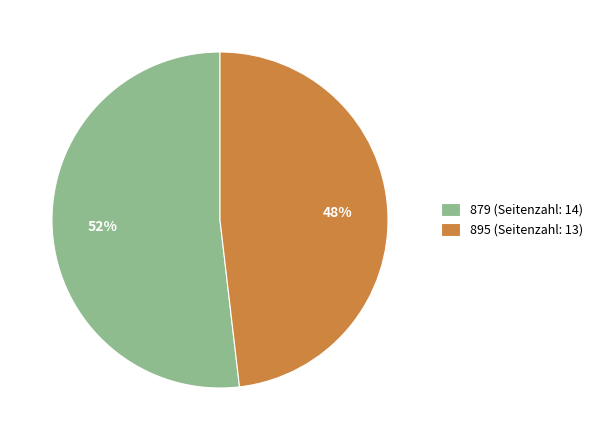

What percentage is the 895 slice, to the nearest percent?

48%